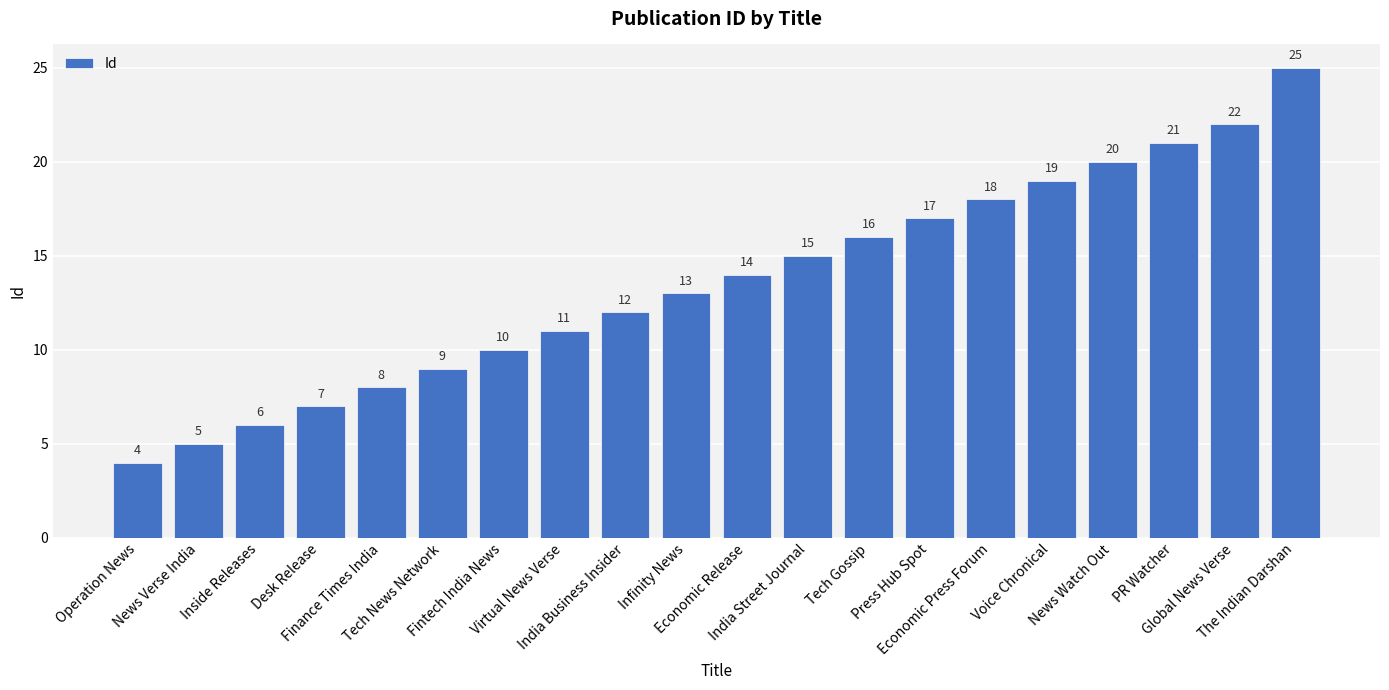

List the labels in order of value, largest first.

The Indian Darshan, Global News Verse, PR Watcher, News Watch Out, Voice Chronical, Economic Press Forum, Press Hub Spot, Tech Gossip, India Street Journal, Economic Release, Infinity News, India Business Insider, Virtual News Verse, Fintech India News, Tech News Network, Finance Times India, Desk Release, Inside Releases, News Verse India, Operation News